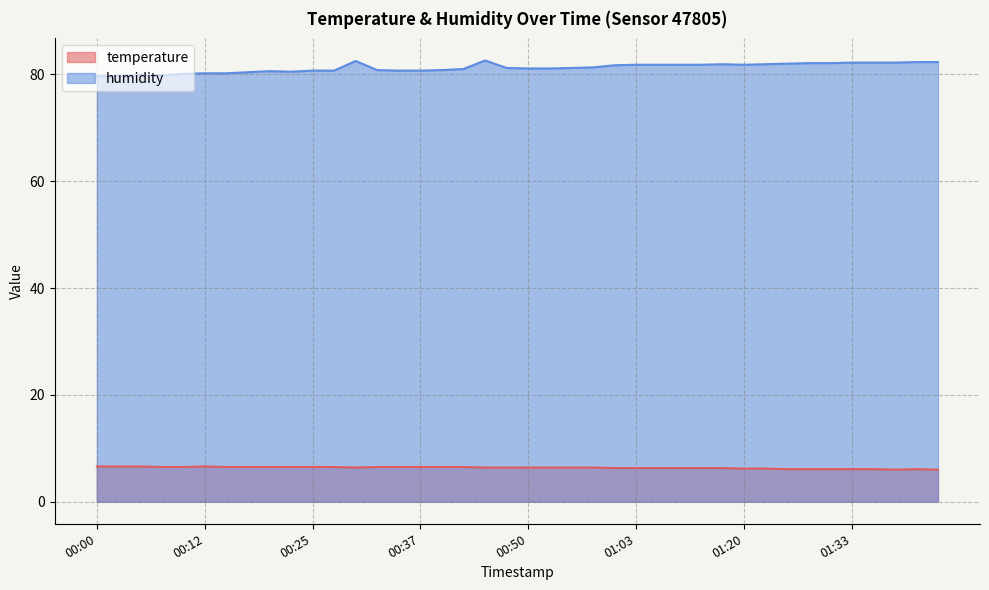

What position from the right is 00:07?

37